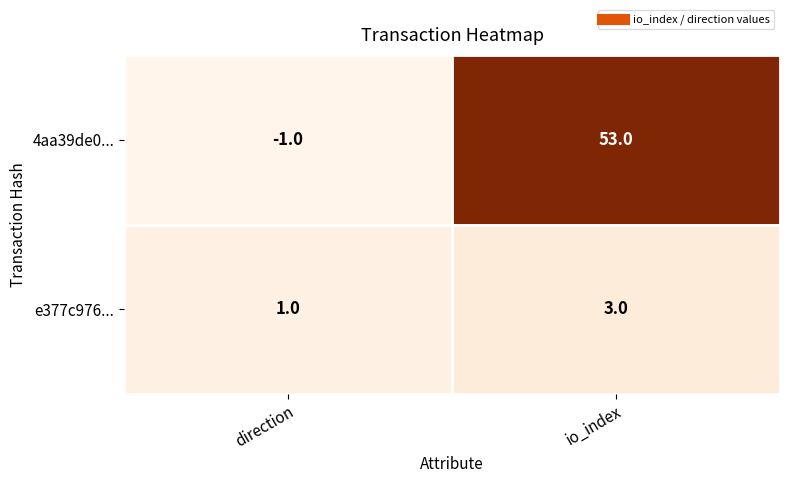

Which series has the largest total across all categories?

4aa39de0...